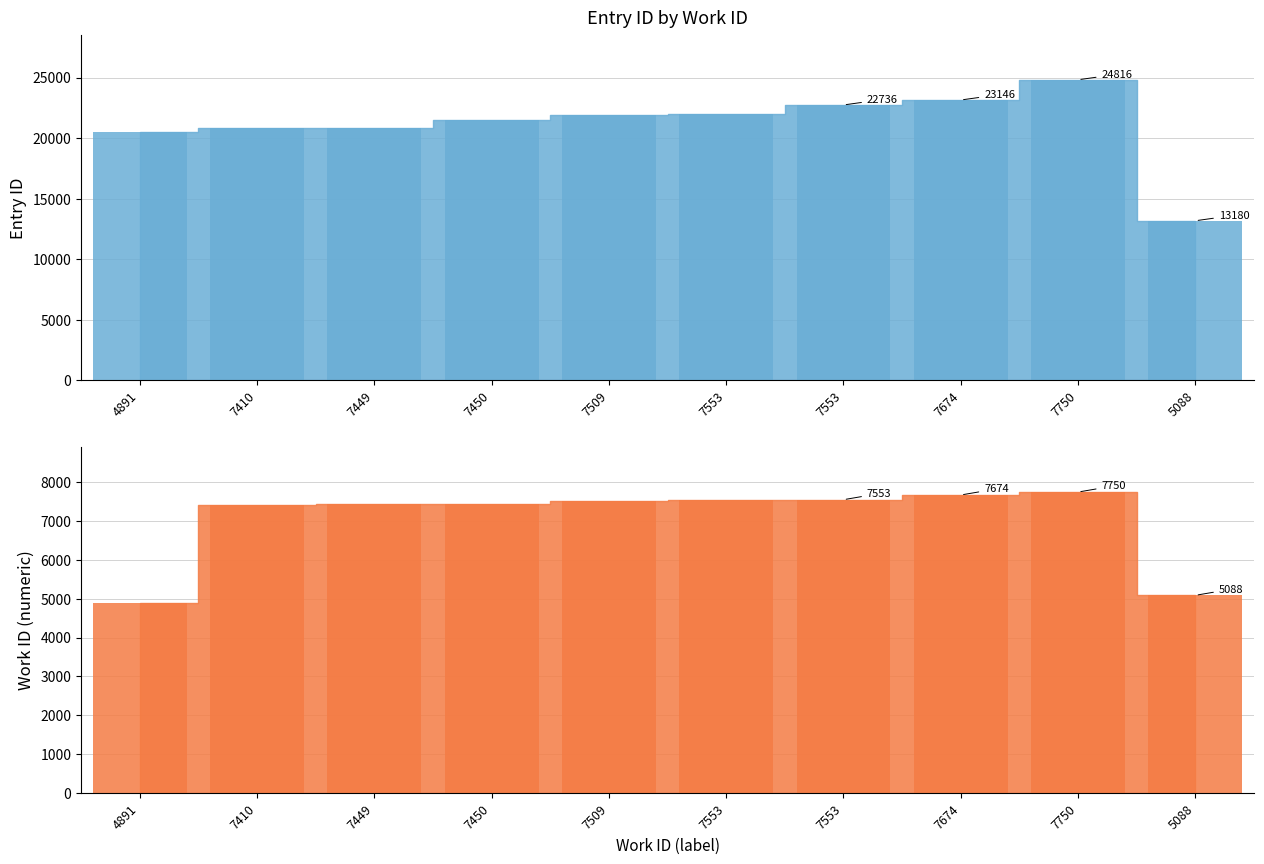

What is the ratio of the value at 4891 to the value at 7410?

1.0